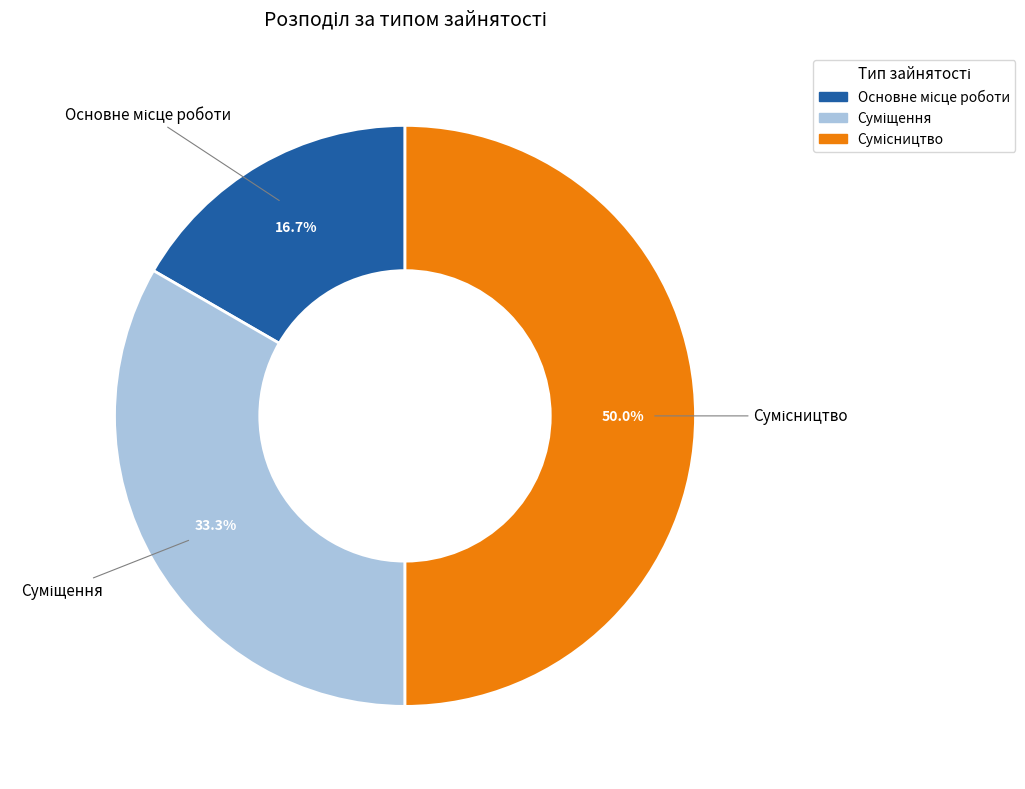

To the nearest percent, what portion does Основне місце роботи represent?

17%